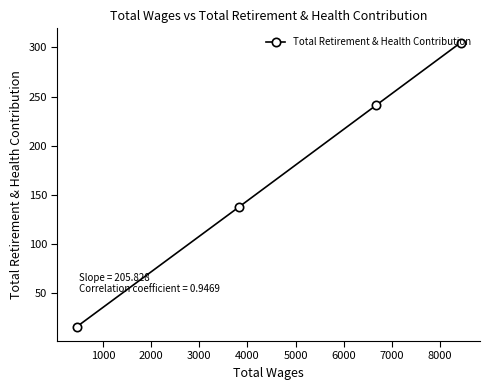

How many series are shown in this chart?

1